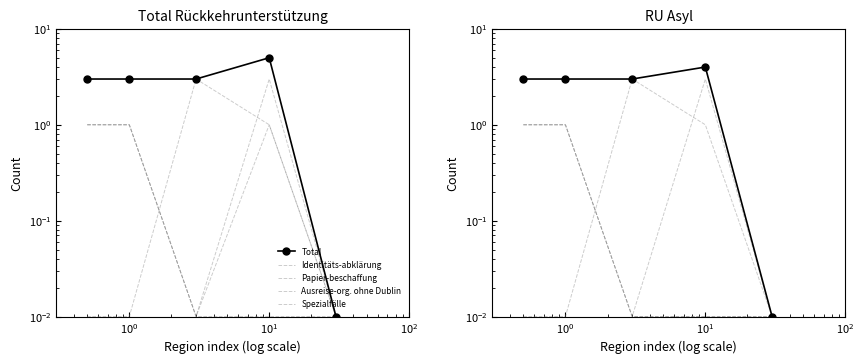

What is the difference between the second highest and minimum values in the RU Asyl Ident. series?

1.0